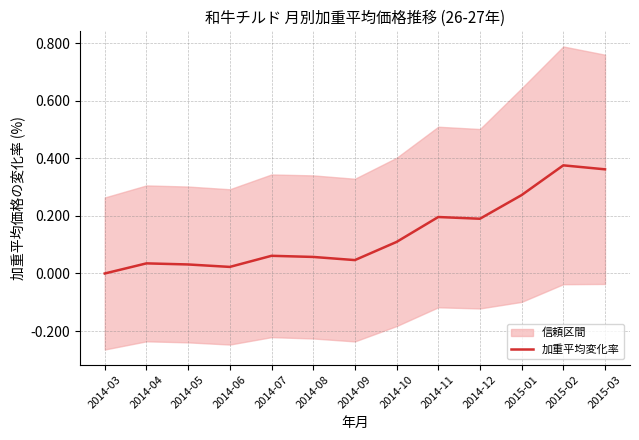

List the labels in order of value, smallest first.

2014-03, 2014-06, 2014-05, 2014-04, 2014-09, 2014-08, 2014-07, 2014-10, 2014-12, 2014-11, 2015-01, 2015-03, 2015-02